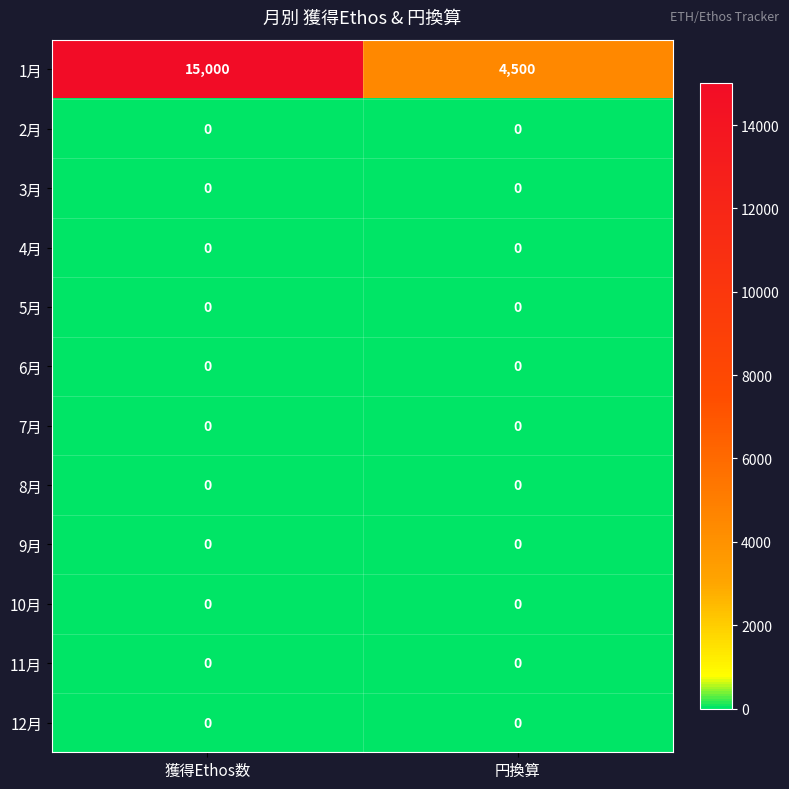

Is it true that 1月 equals 2694 at 円換算?

False